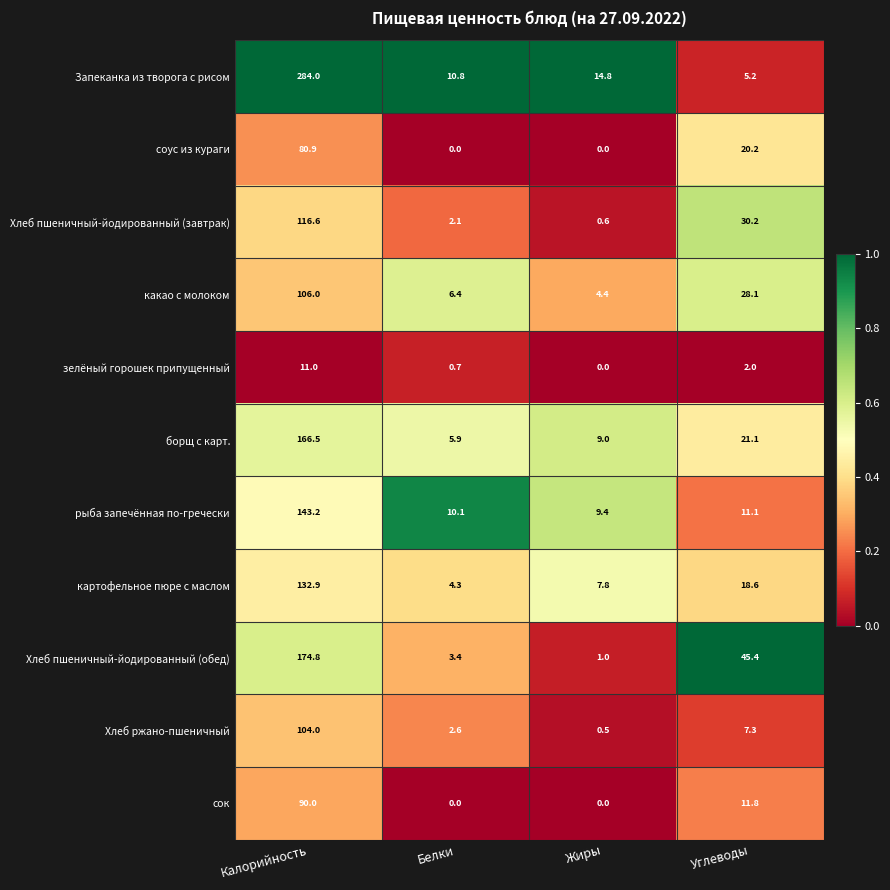

What value does the борщ с карт. series have at Жиры?

9.0